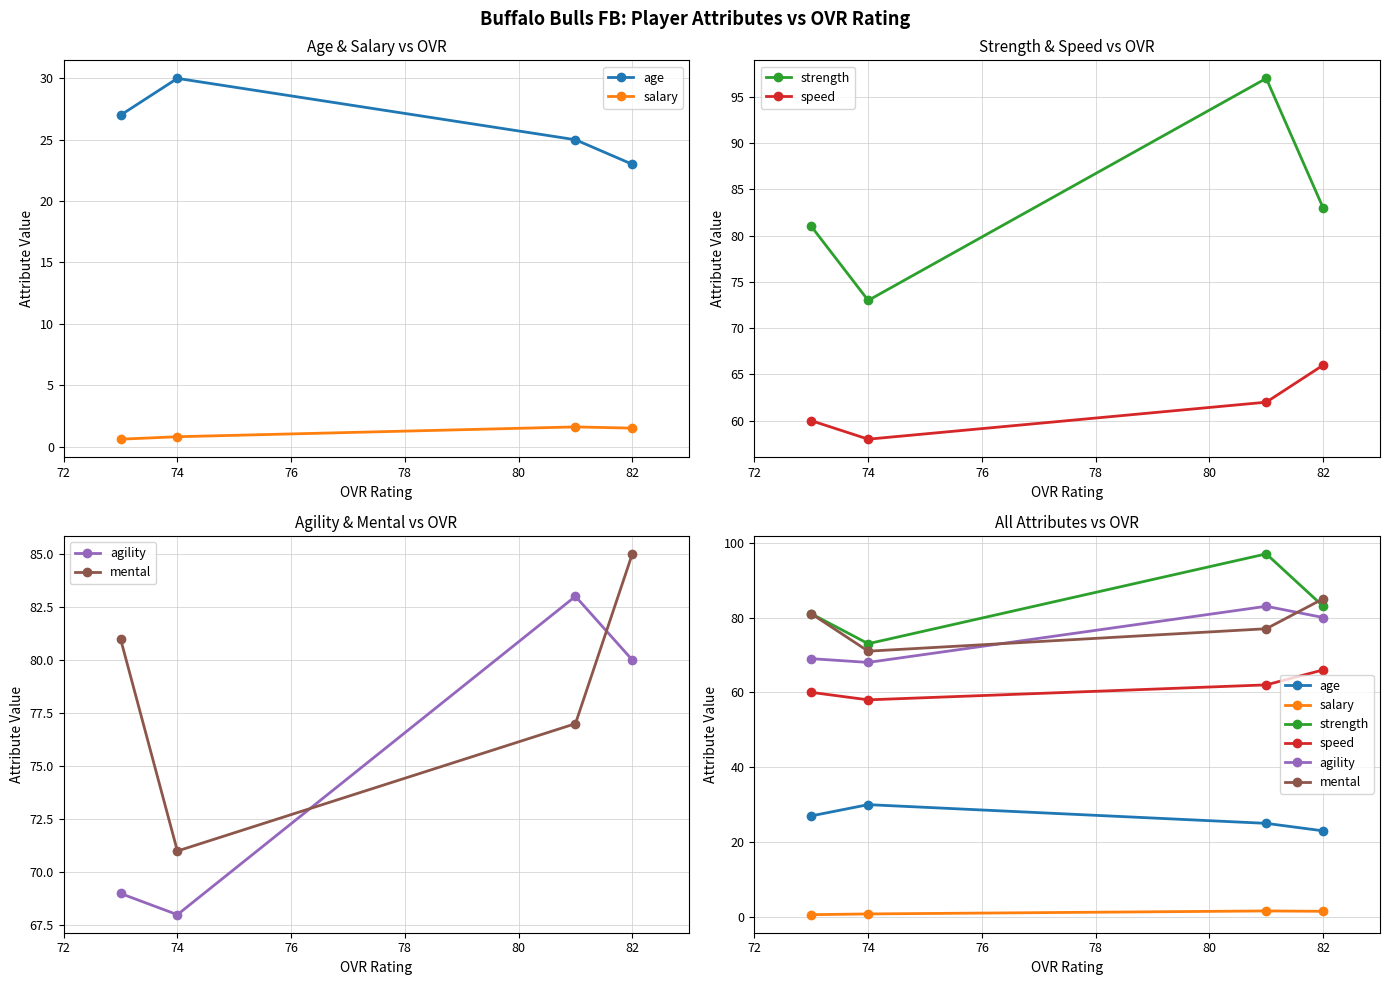

In speed, how many points are lower than both neighbors (excluding endpoints)?

1